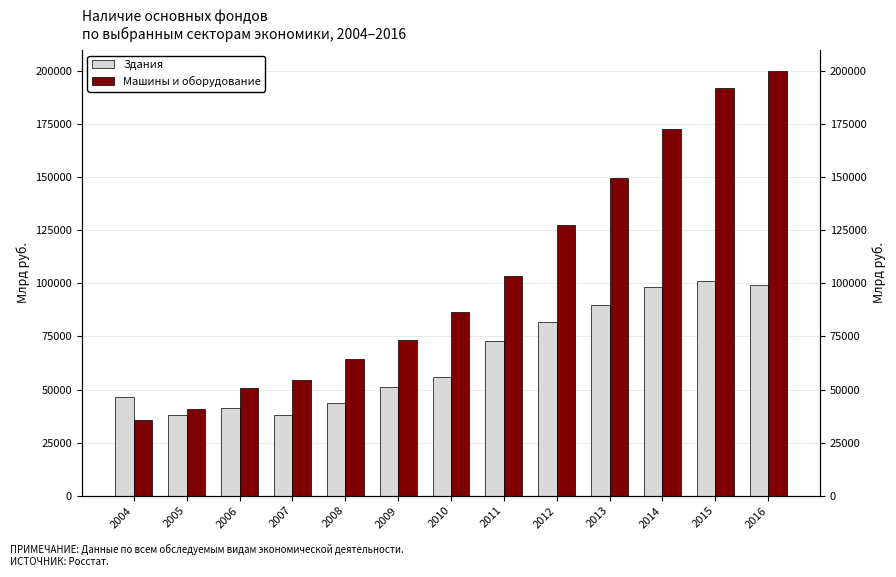

At which label does Машины и оборудование first exceed 86510?

2010